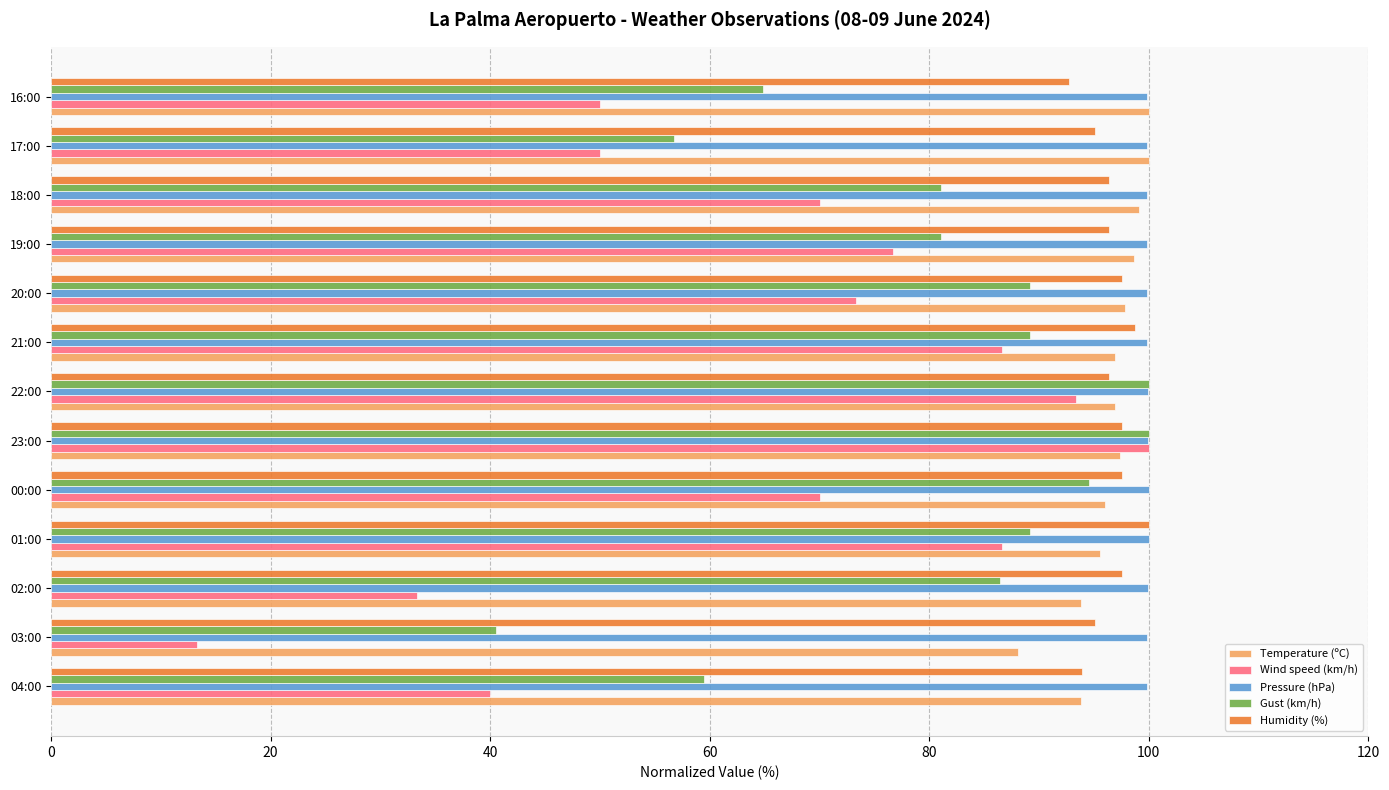

How many data points does each series have?

13